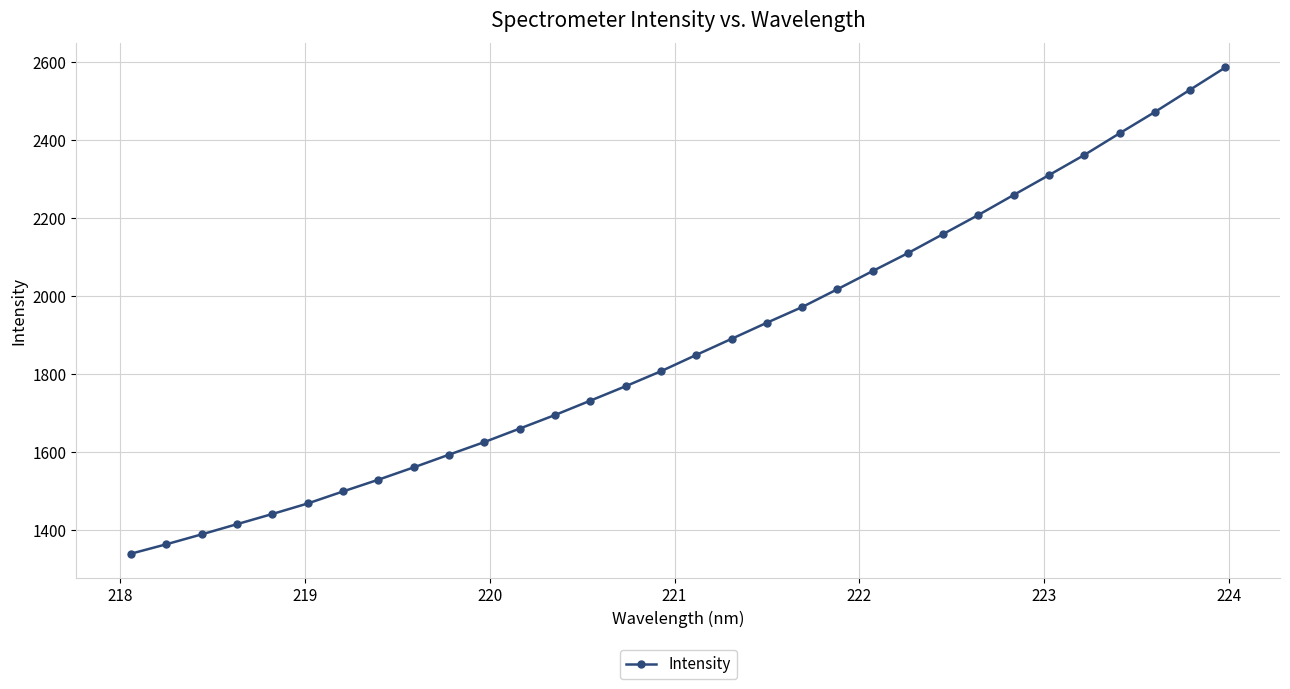

What is the value of the 2nd point from the left?

1364.6